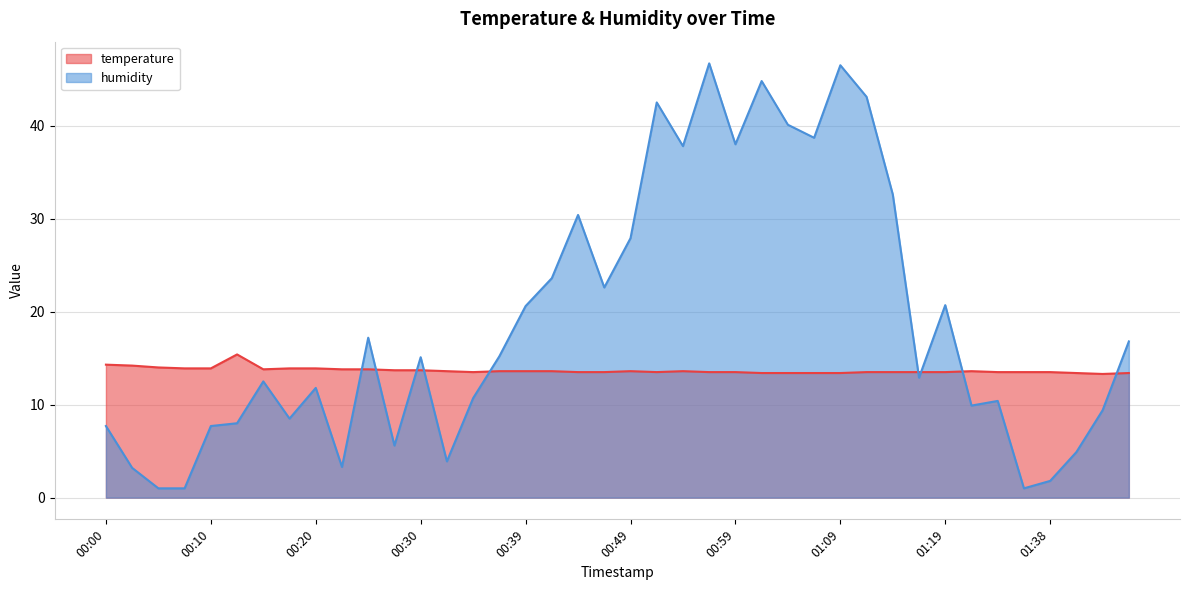

Is it true that temperature equals 23.4 at 00:54?

False